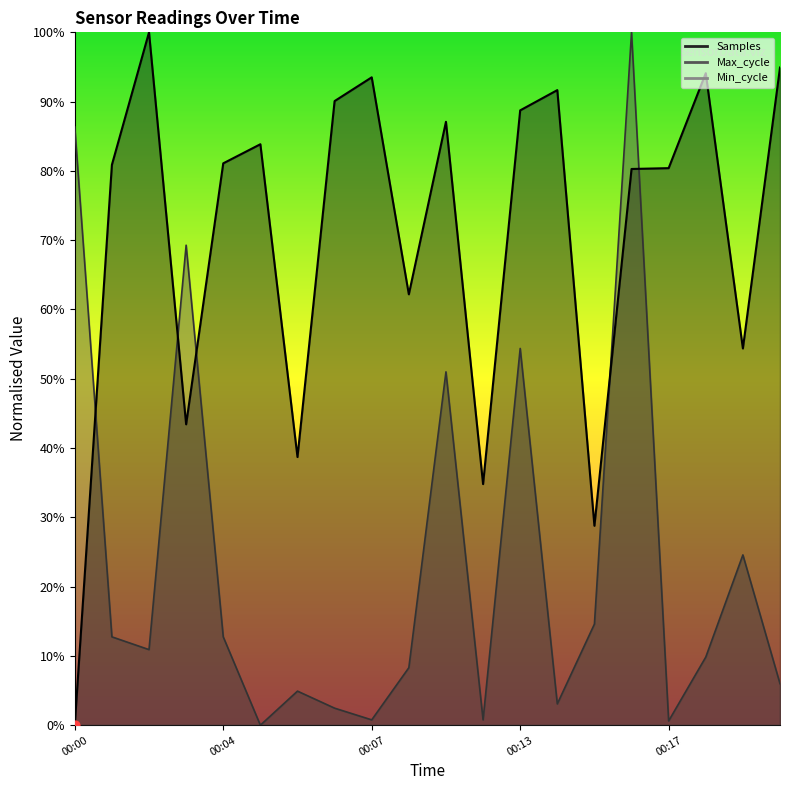

Which series has the widest spread of Y values?

Samples